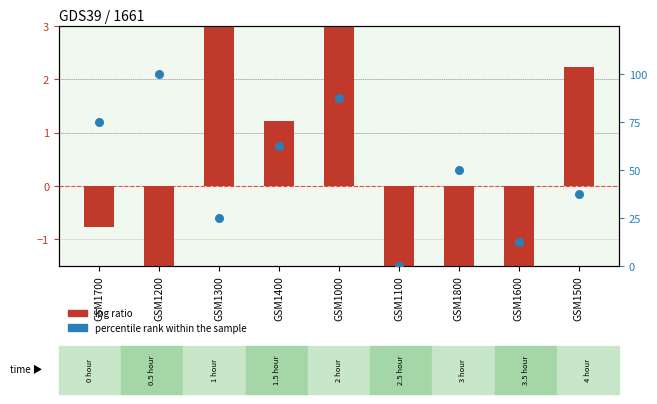

What are all the series names shown in the legend?

log ratio, percentile rank within the sample